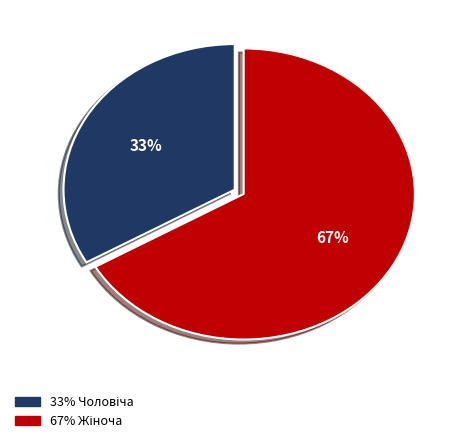

Is there any slice that represents more than half of the pie?

Yes